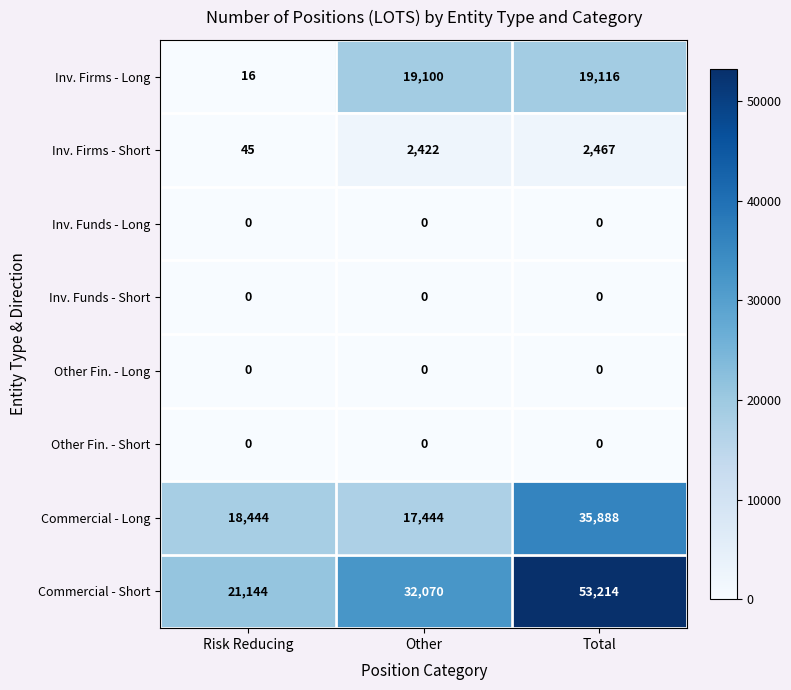

What value does the Commercial - Short series have at Total, to the nearest 10?

53210